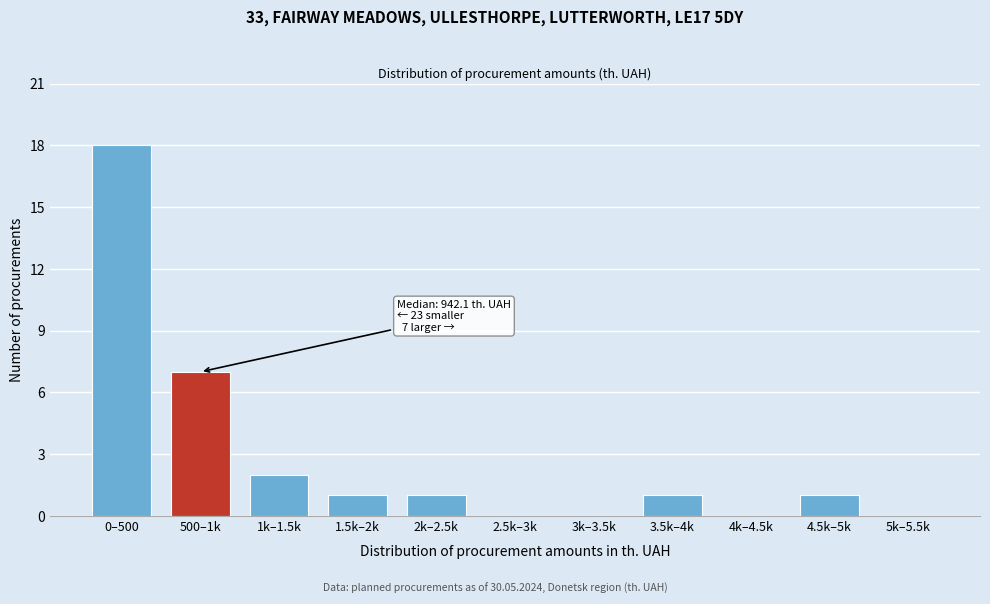

Reading left to right, extract all data points from this chart.

0–500=18	500–1k=7	1k–1.5k=2	1.5k–2k=1	2k–2.5k=1	2.5k–3k=0	3k–3.5k=0	3.5k–4k=1	4k–4.5k=0	4.5k–5k=1	5k–5.5k=0